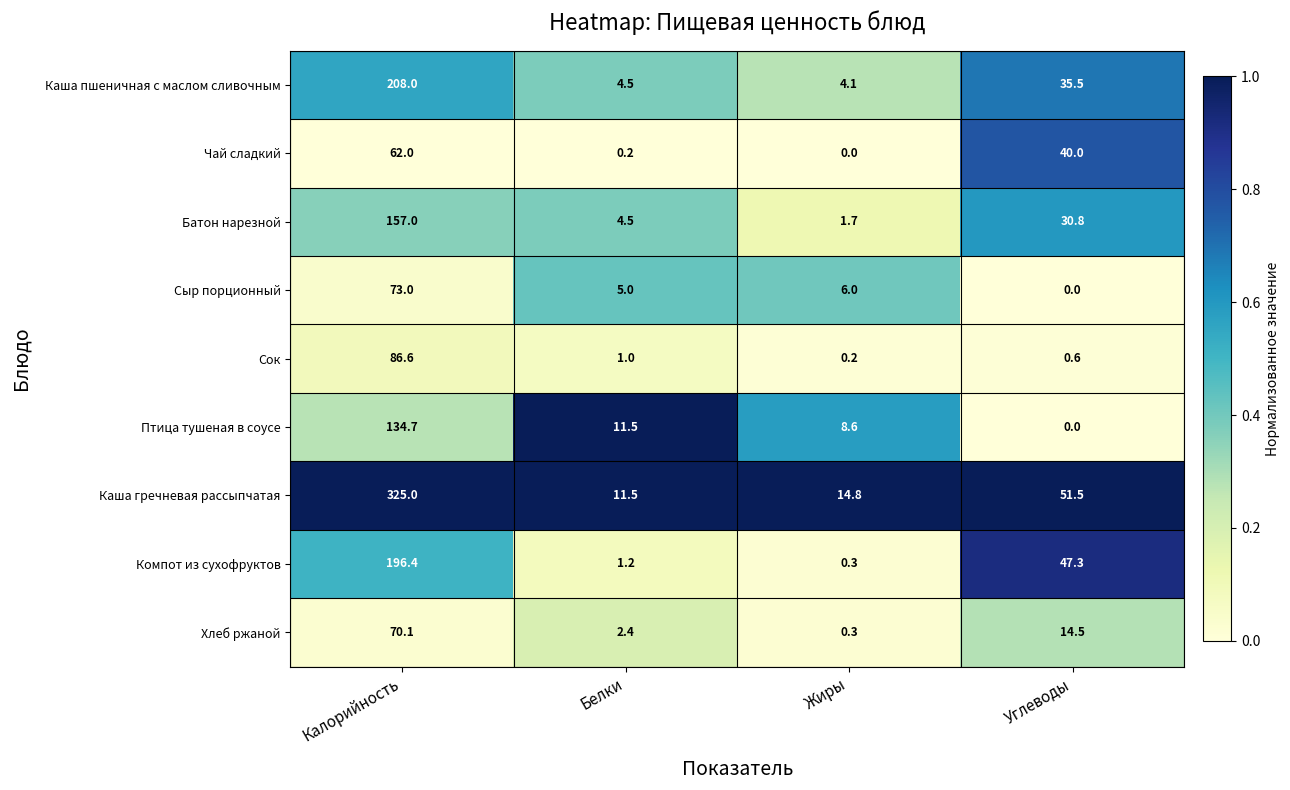

What is the sum of all Сок values?

88.4